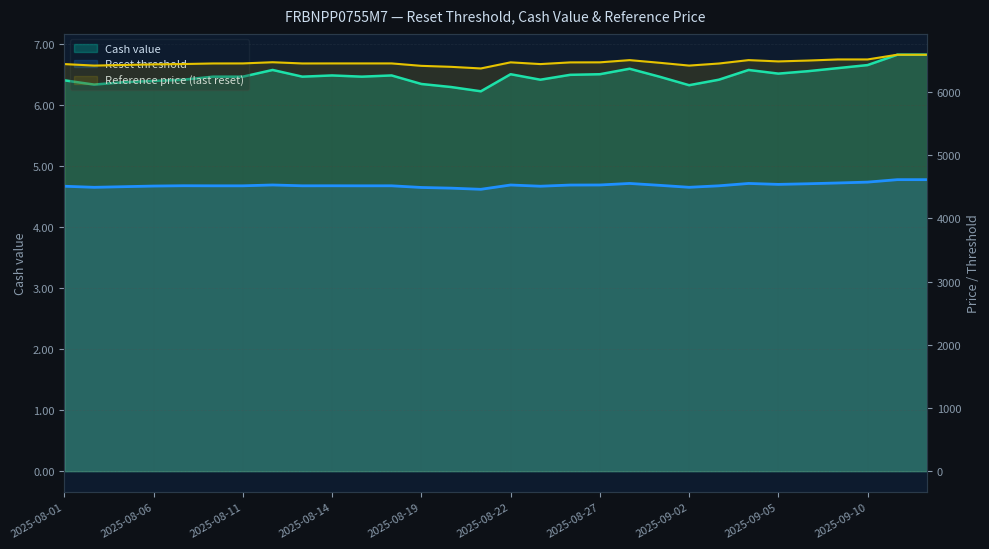

Reading left to right, list all the values displayed in this chart.

Reset threshold: 2025-08-01=4507.0	2025-08-04=4490.0	2025-08-05=4500.0	2025-08-06=4510.0	2025-08-07=4515.0	2025-08-08=4513.8	2025-08-11=4513.9	2025-08-12=4526.9	2025-08-13=4514.1	2025-08-14=4514.5	2025-08-15=4513.8	2025-08-18=4514.1	2025-08-19=4487.6	2025-08-20=4476.9	2025-08-21=4458.5	2025-08-22=4526.6	2025-08-25=4507.4	2025-08-26=4525.9	2025-08-27=4527.0	2025-08-28=4551.2	2025-08-29=4521.8	2025-09-02=4490.4	2025-09-03=4513.7	2025-09-04=4551.1	2025-09-05=4536.4	2025-09-08=4546.4	2025-09-09=4558.7	2025-09-10=4572.3	2025-09-11=4611.2	2025-09-12=4611.0
Cash value: 2025-08-01=6.4	2025-08-04=6.3	2025-08-05=6.4	2025-08-06=6.4	2025-08-07=6.4	2025-08-08=6.5	2025-08-11=6.5	2025-08-12=6.6	2025-08-13=6.5	2025-08-14=6.5	2025-08-15=6.5	2025-08-18=6.5	2025-08-19=6.3	2025-08-20=6.3	2025-08-21=6.2	2025-08-22=6.5	2025-08-25=6.4	2025-08-26=6.5	2025-08-27=6.5	2025-08-28=6.6	2025-08-29=6.5	2025-09-02=6.3	2025-09-03=6.4	2025-09-04=6.6	2025-09-05=6.5	2025-09-08=6.6	2025-09-09=6.6	2025-09-10=6.7	2025-09-11=6.8	2025-09-12=6.8
Reference price (last reset): 2025-08-01=6439.3	2025-08-04=6415.5	2025-08-05=6425.0	2025-08-06=6435.0	2025-08-07=6440.0	2025-08-08=6449.1	2025-08-11=6449.8	2025-08-12=6468.5	2025-08-13=6449.1	2025-08-14=6449.8	2025-08-15=6449.8	2025-08-18=6449.8	2025-08-19=6411.4	2025-08-20=6395.8	2025-08-21=6370.2	2025-08-22=6466.9	2025-08-25=6439.3	2025-08-26=6465.9	2025-08-27=6466.9	2025-08-28=6501.9	2025-08-29=6460.3	2025-09-02=6415.5	2025-09-03=6448.3	2025-09-04=6502.1	2025-09-05=6481.5	2025-09-08=6495.1	2025-09-09=6512.6	2025-09-10=6512.6	2025-09-11=6587.5	2025-09-12=6587.5